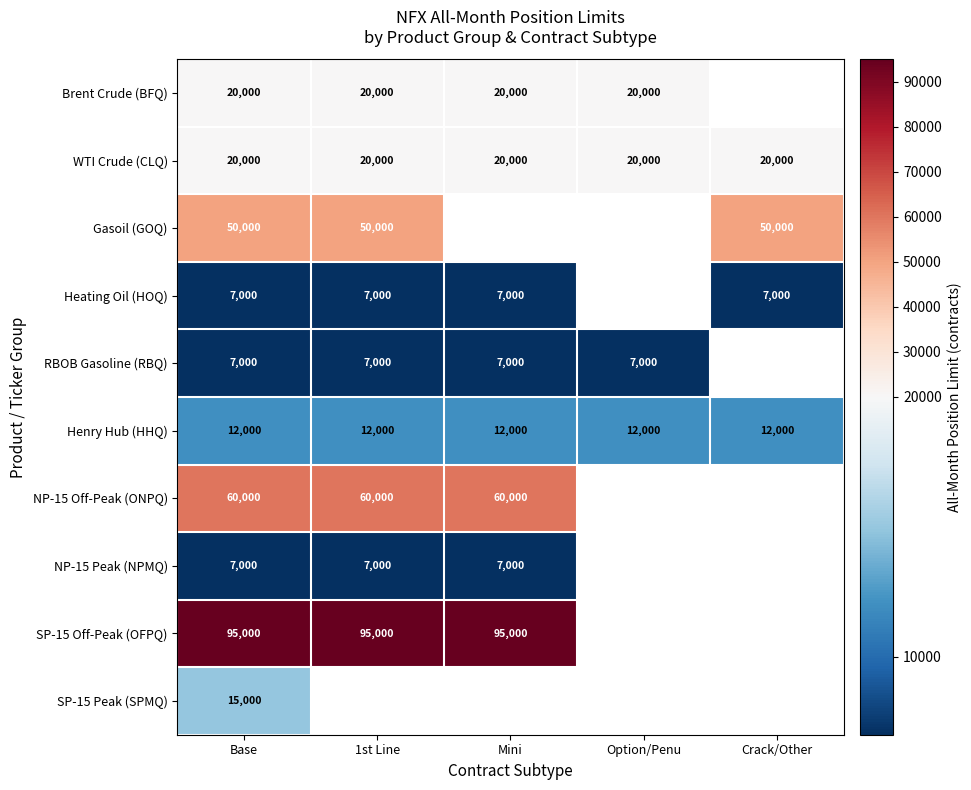

What is the difference between the highest and lowest values at Base?

88000